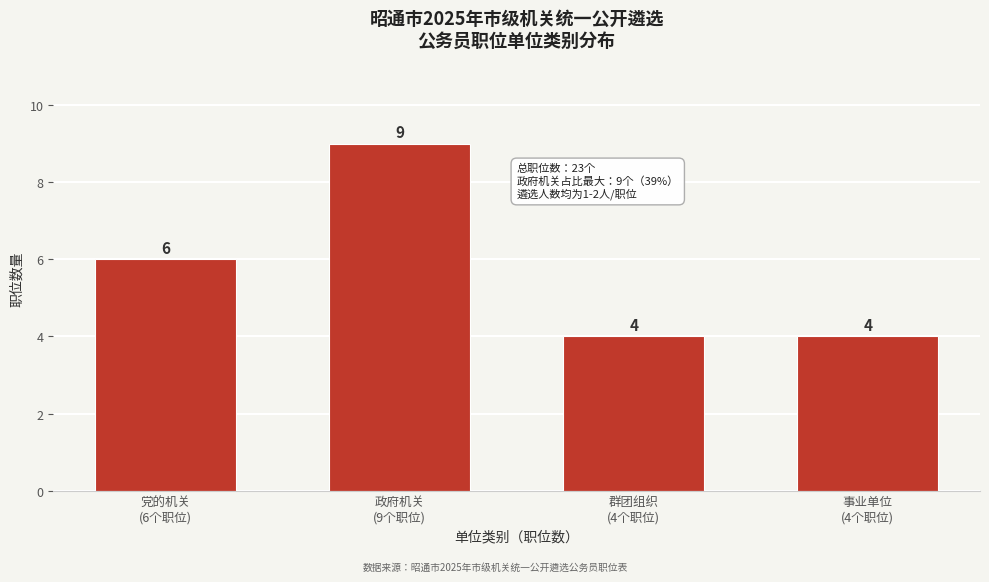

Reading left to right, extract all data points from this chart.

6	9	4	4